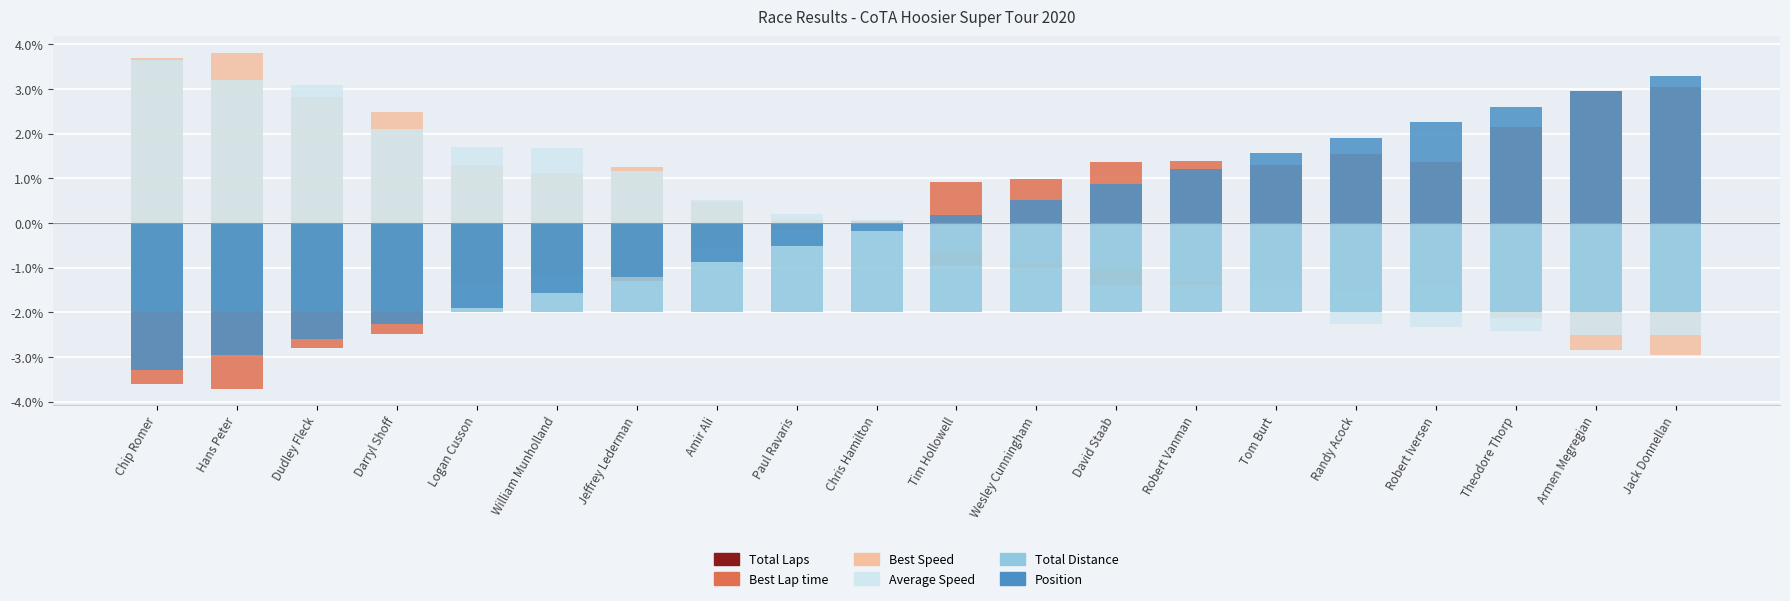

What is the label of the 4th bar from the left?

Darryl Shoff